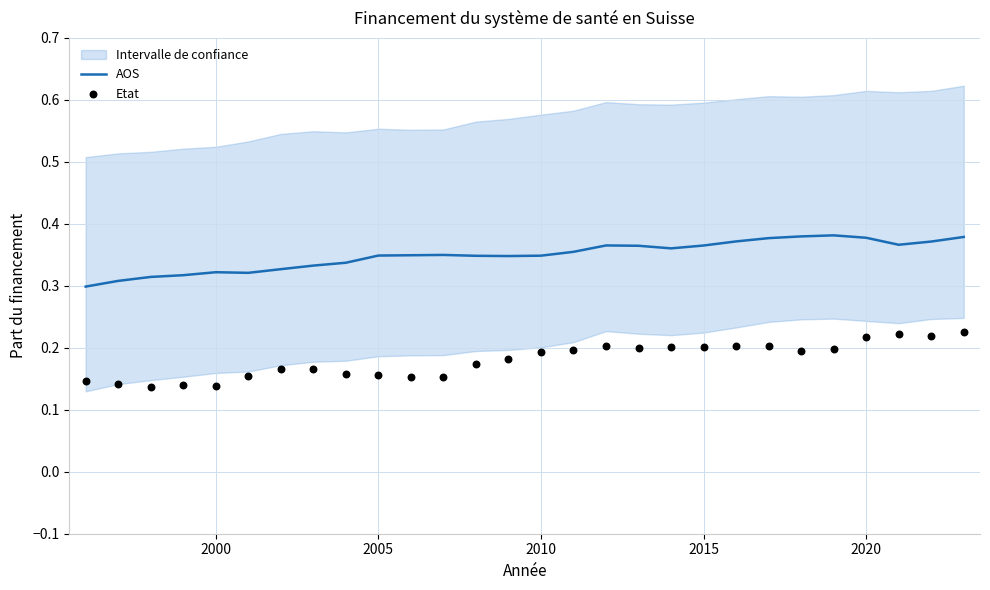

Which series reaches the maximum Y coordinate?

AOS